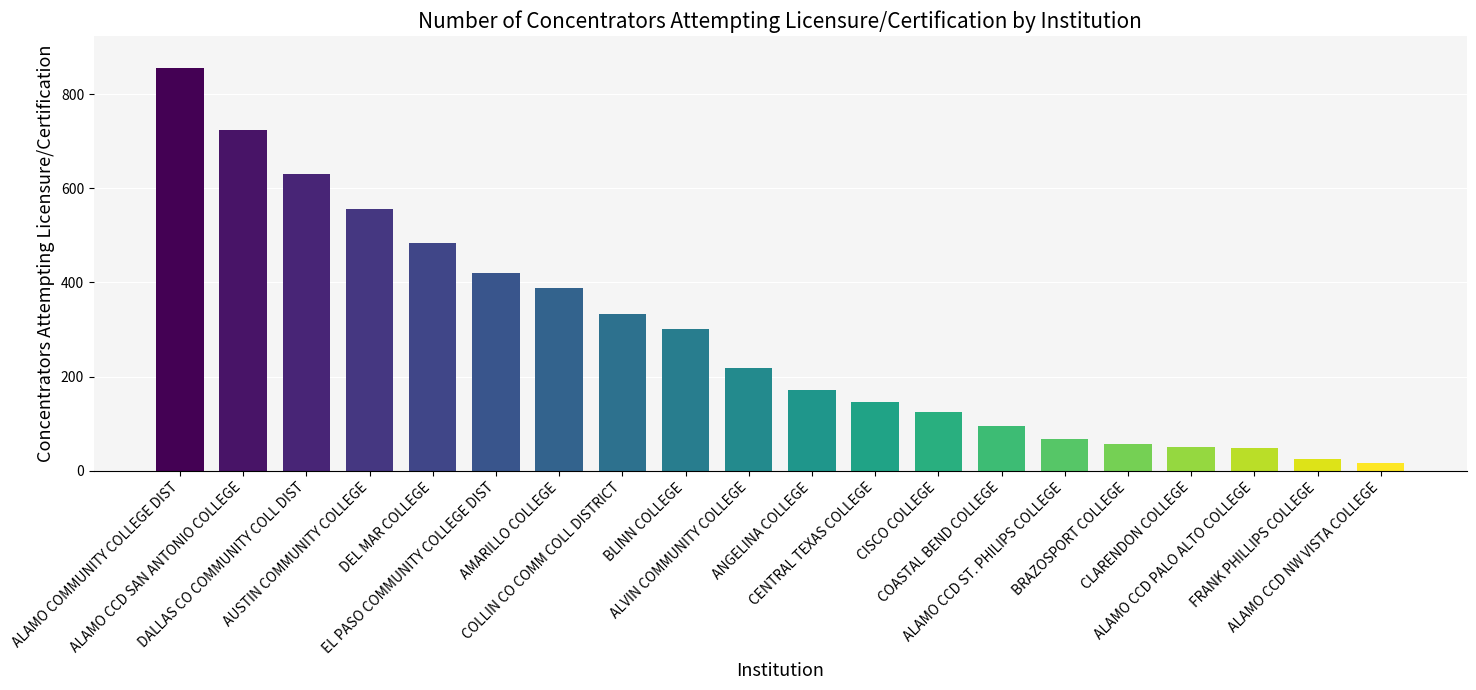

What is the difference between the maximum and minimum values?

838